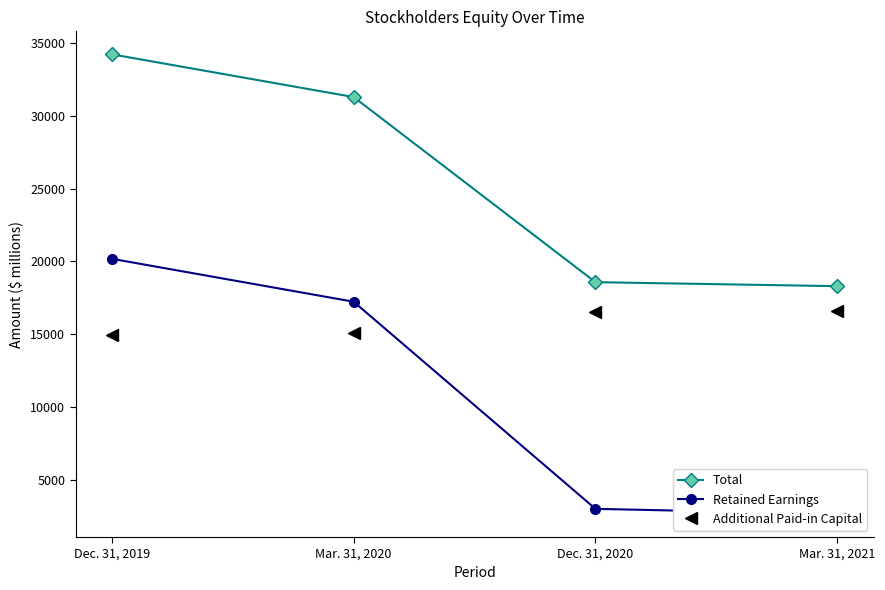

At which label is Retained Earnings closest to 11409?

Mar. 31, 2020